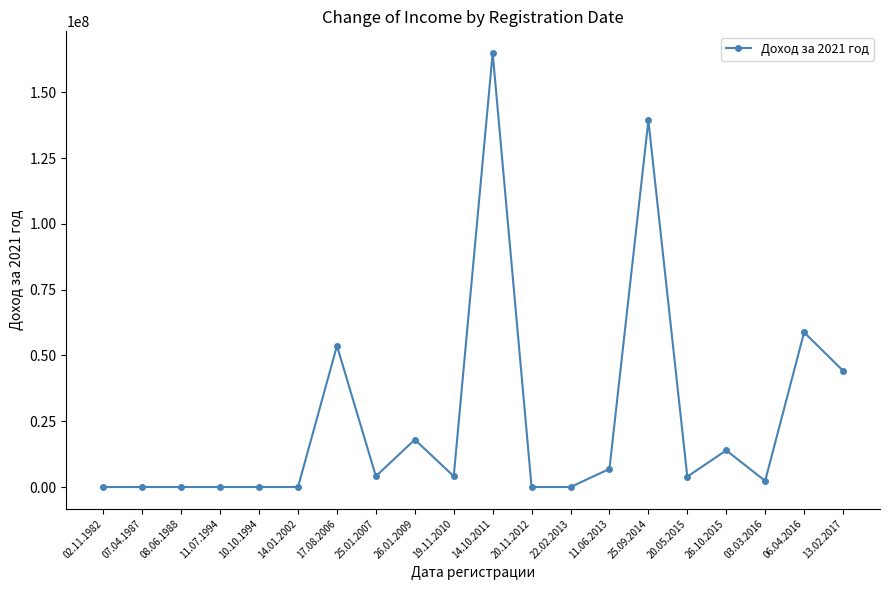

Is it true that the value at 07.04.1987 is -104129526?

False